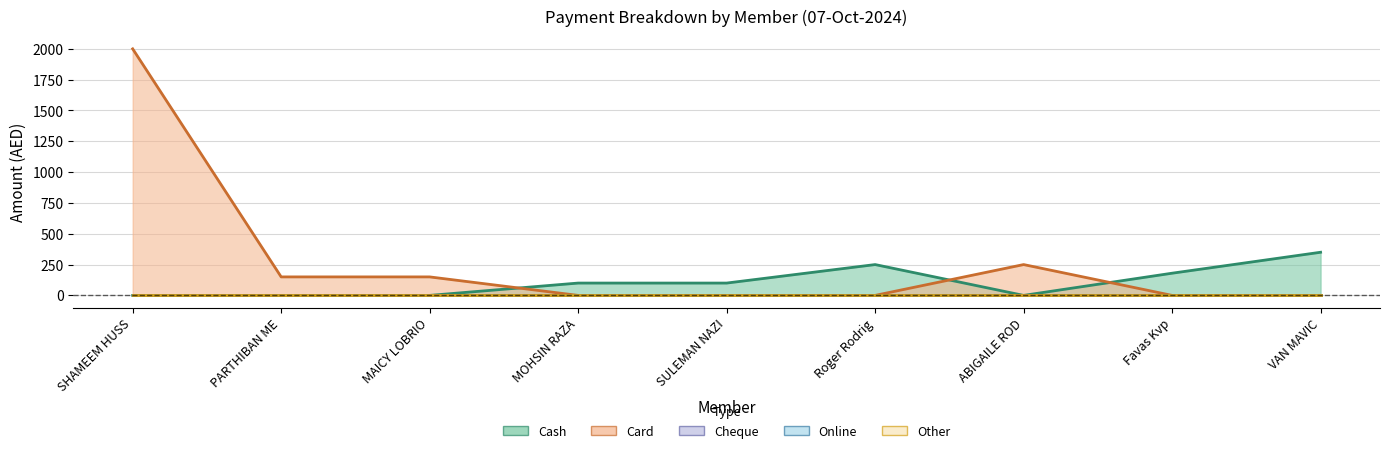

At which label does Online reach its minimum?

SHAMEEM HUSSAIN